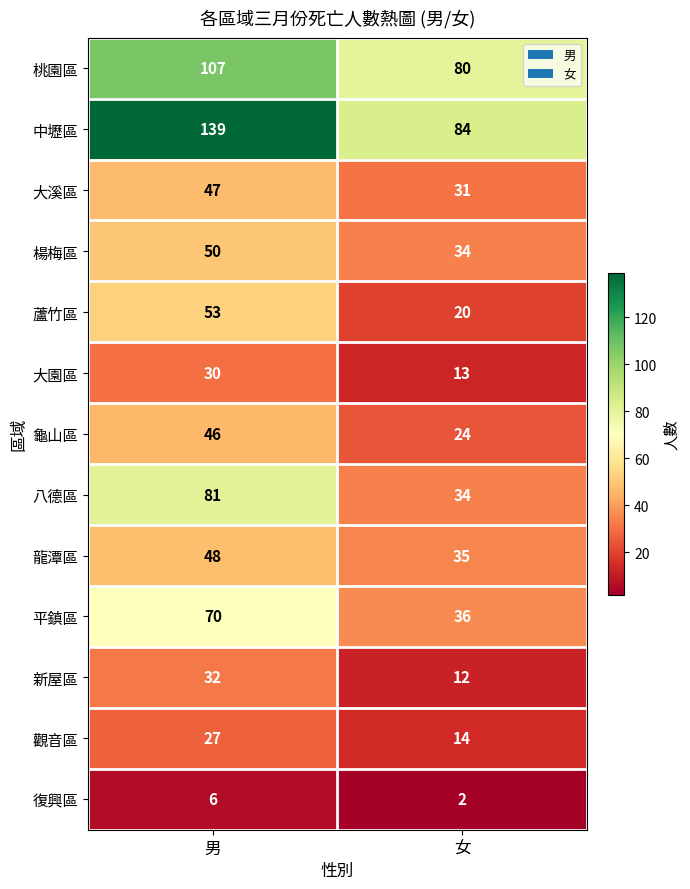

Read the 桃園區 value at 男, to the nearest 5.

105